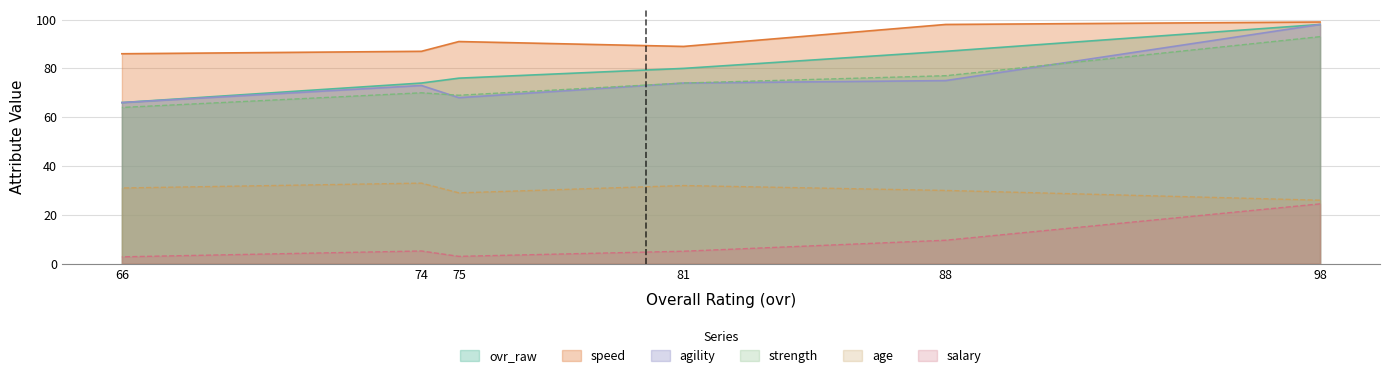

Between 81 and 74, which series saw the biggest shift?

ovr_raw